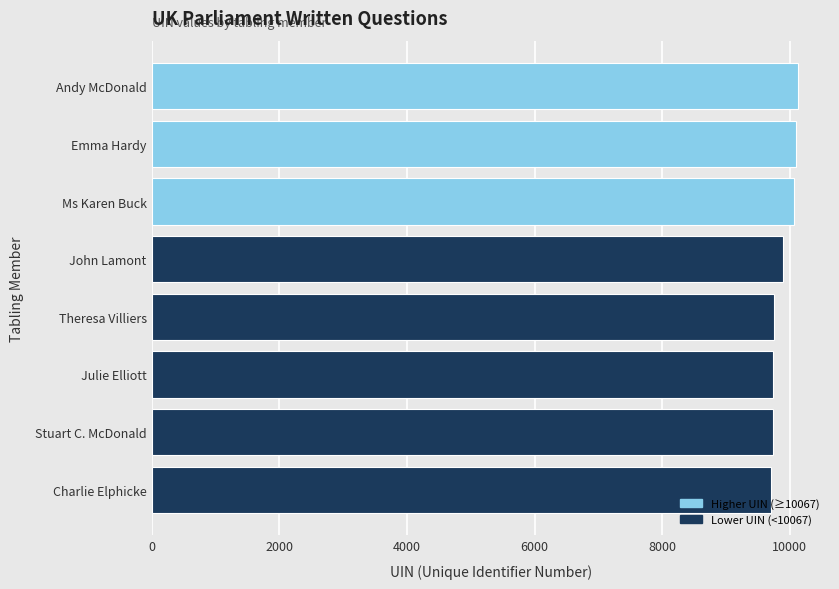

The value at Theresa Villiers is 9754. True or false?

True